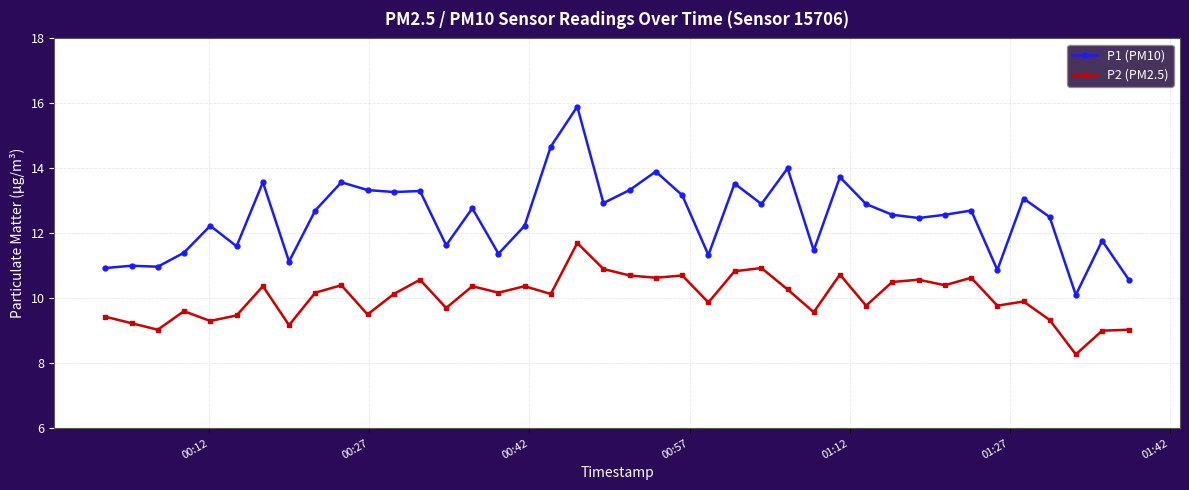

Rank the series by their average value, from lowest to highest.

P2 (PM2.5), P1 (PM10)